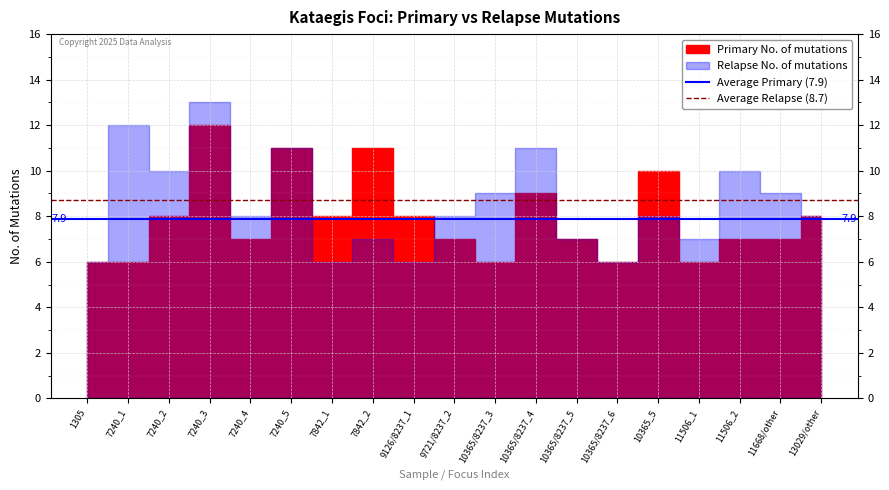

True or false: Average Primary (7.9) has a value of 10.4 at 1305.

False